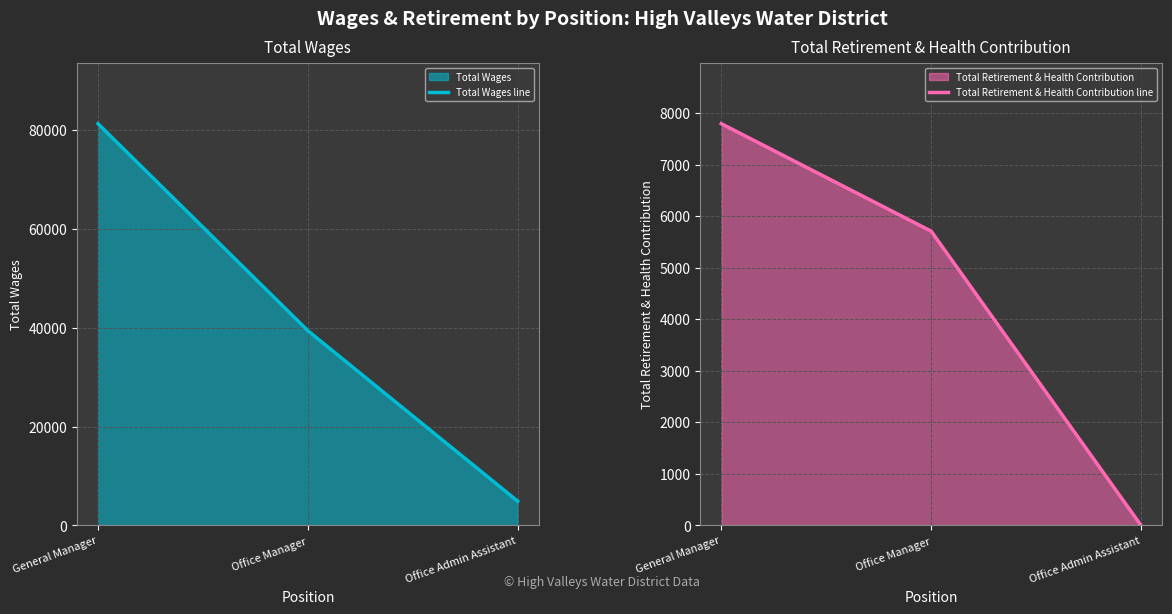

At how many categories does at least one series exceed 70009?

1